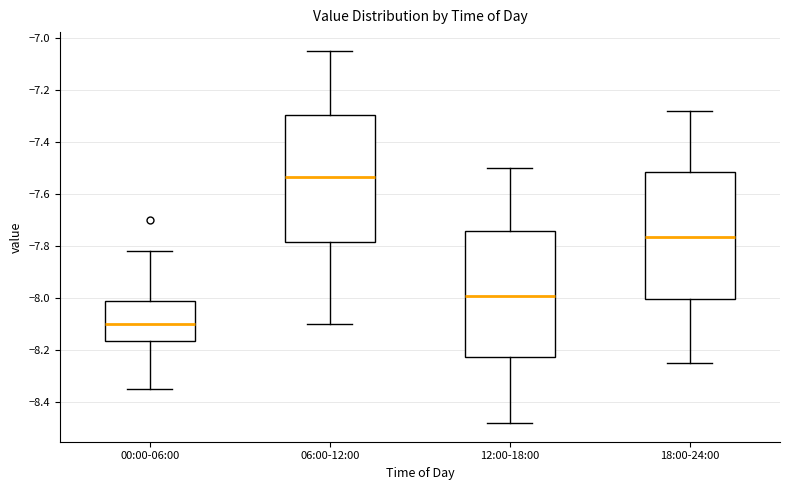

Which box's median line is the highest?

06:00-12:00